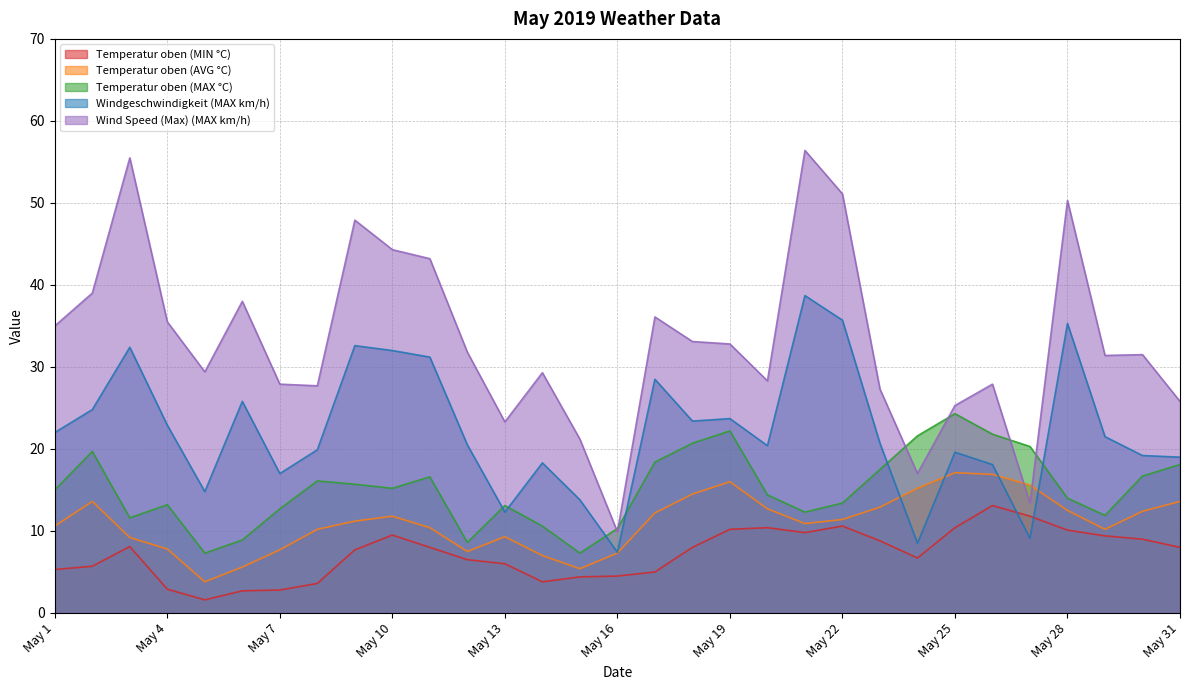

What value does the Temperatur oben (MIN °C) series have at May 20?

10.4